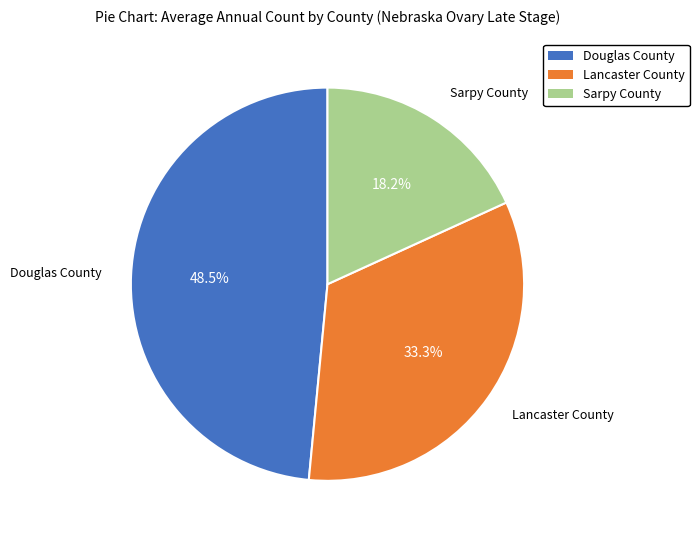

Is it true that Douglas County is 55% of the pie?

False